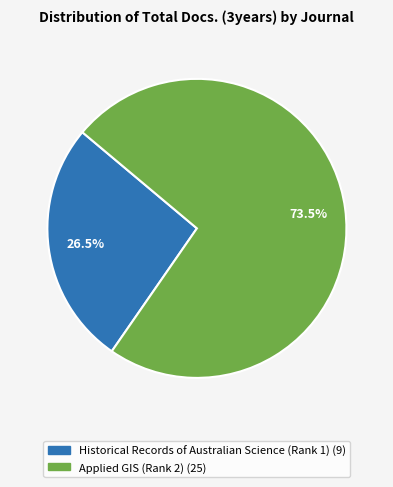

Does Historical Records of Australian Science (Rank 1) account for over 50% of the chart?

No